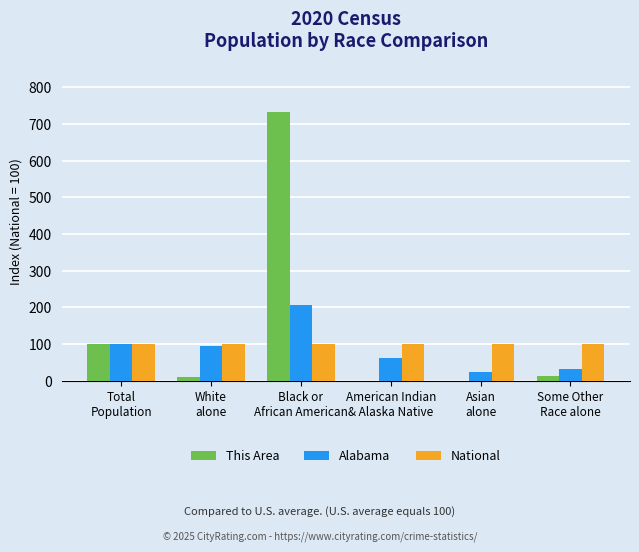

What are all the series names shown in the legend?

This Area, Alabama, National